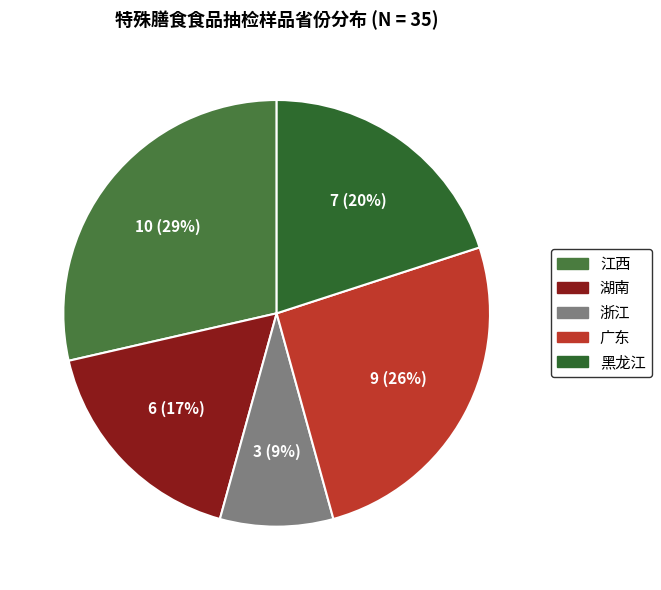

How many slices are in this pie chart?

5